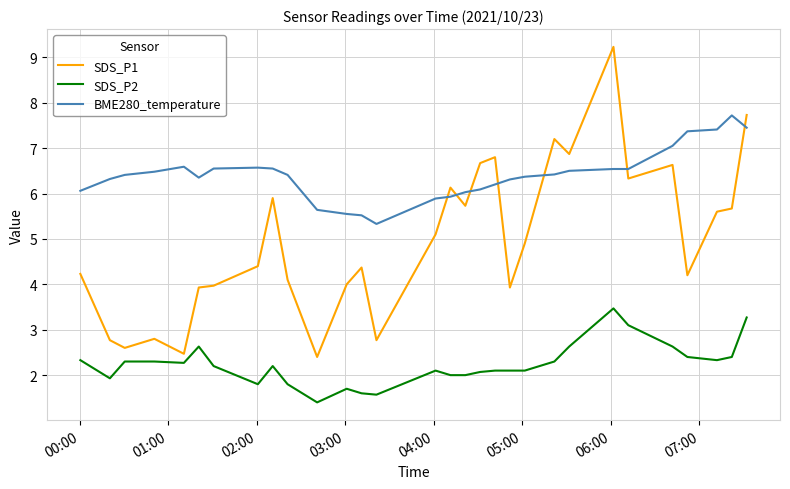

List the series in order of their overall mean, lowest first.

SDS_P2, SDS_P1, BME280_temperature